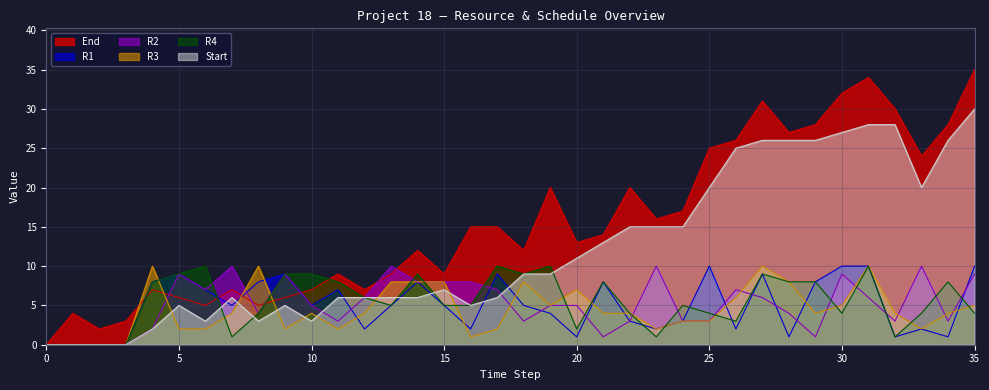

What are all the series names shown in the legend?

End, R1, R2, R3, R4, Start